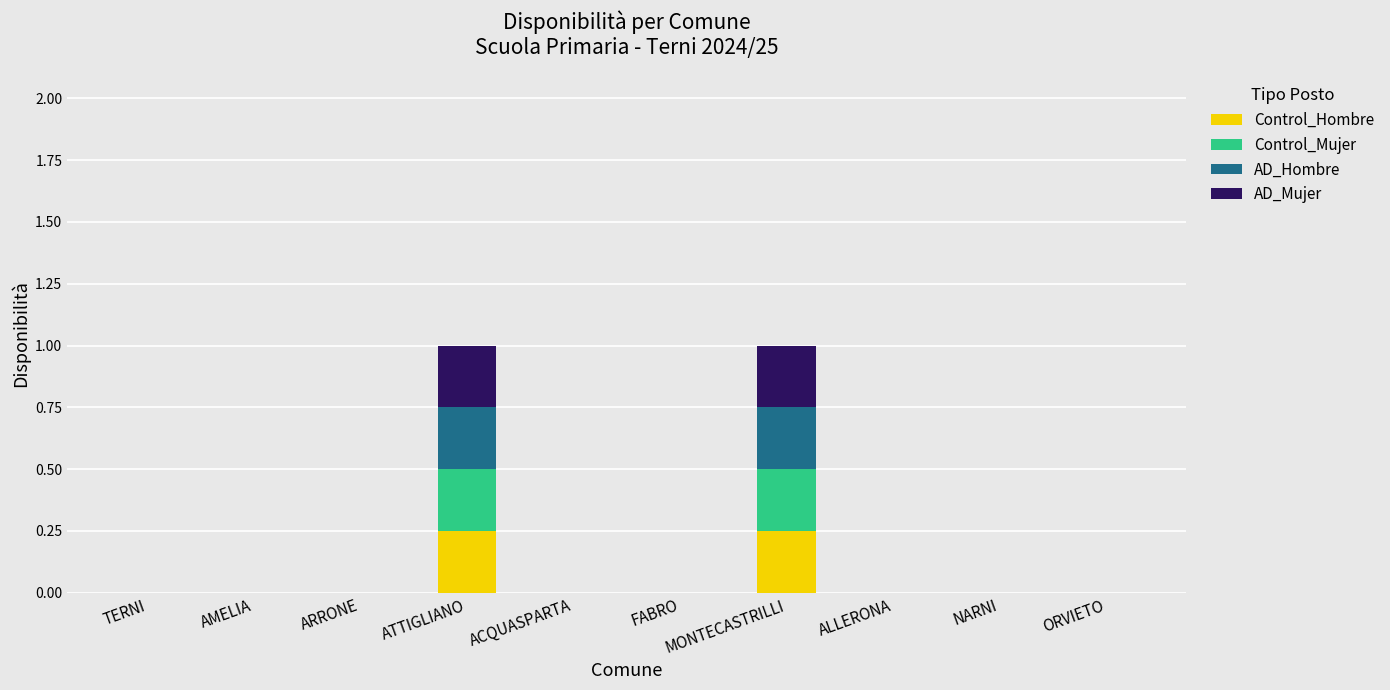

What is the label of the 8th bar from the right?

ARRONE